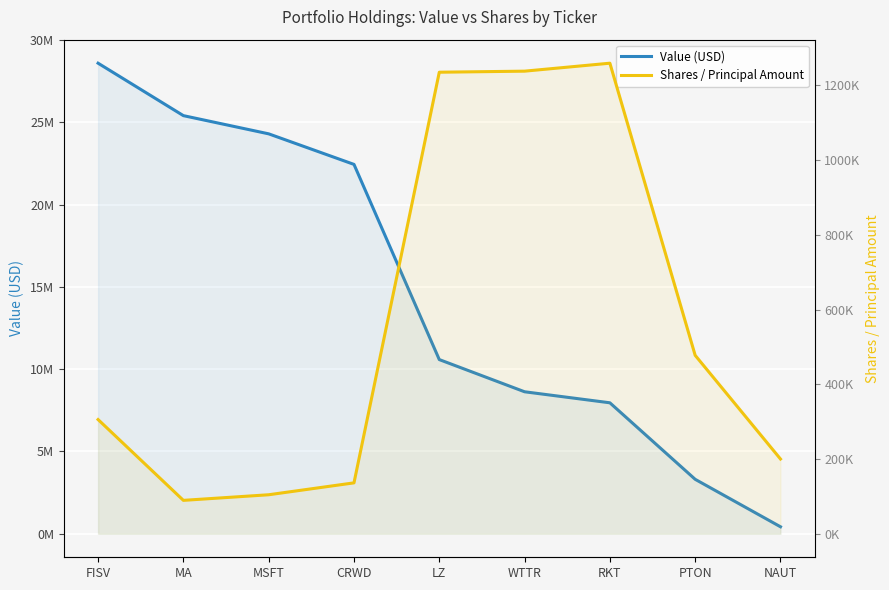

How many lines are shown in the chart?

2